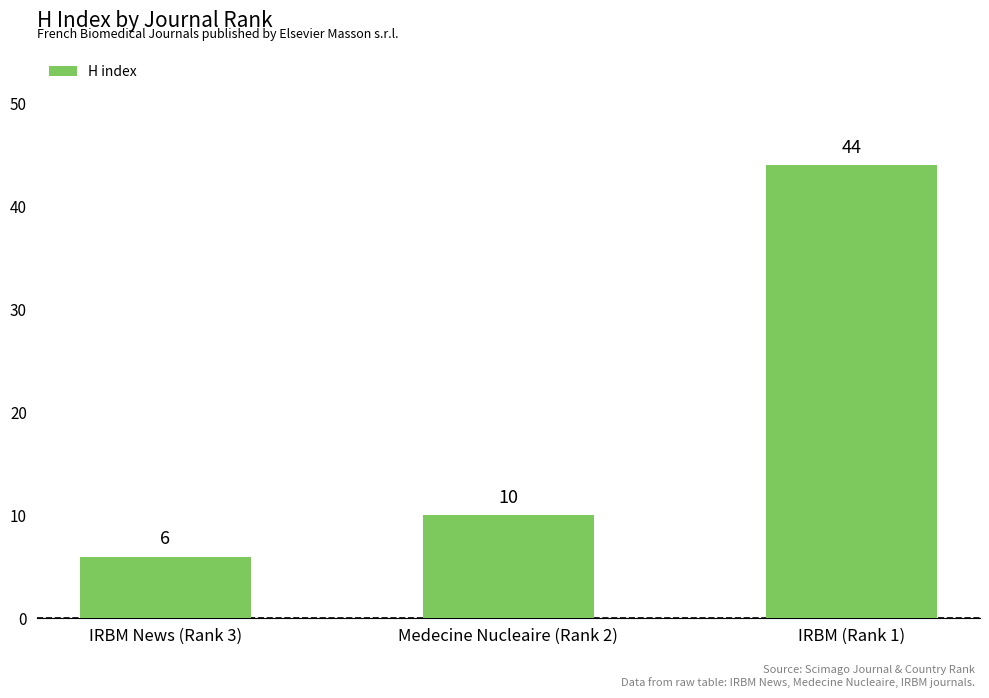

Count the values in the range 6 to 44.

3